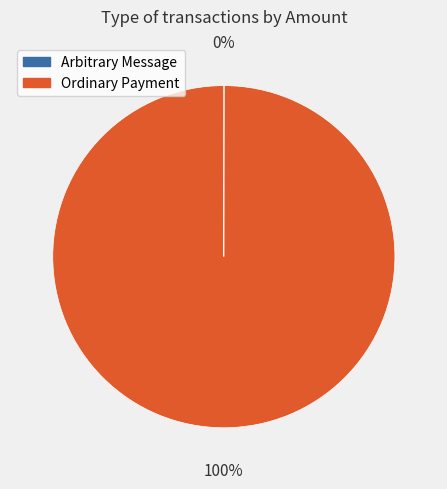

What is the largest slice in the pie chart?

Ordinary Payment